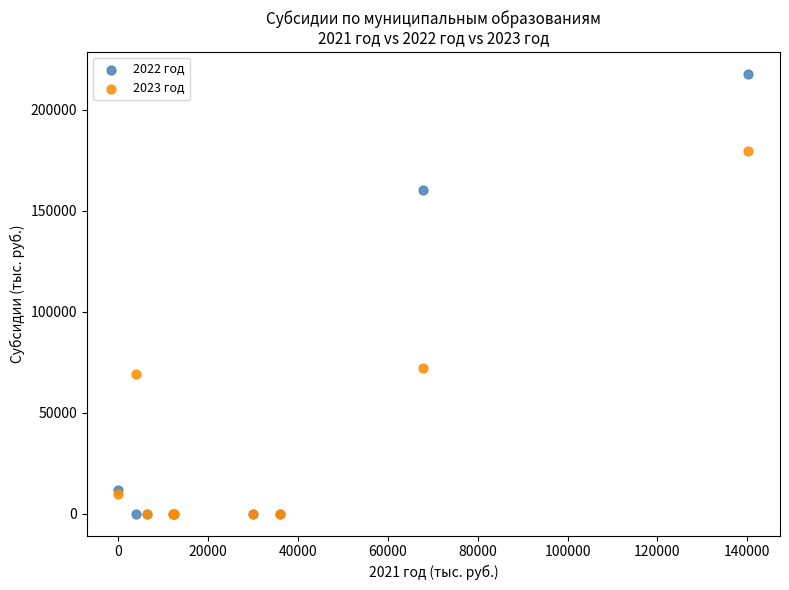

Across all series, what Y value is closest to 108909?

71901.8